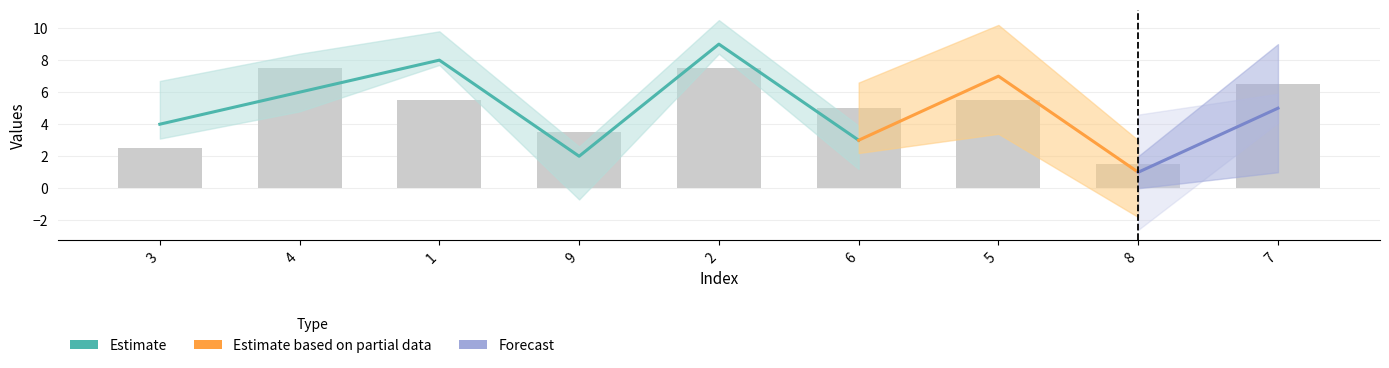

What is the difference between the second highest and second lowest values in the col_4 series?

6